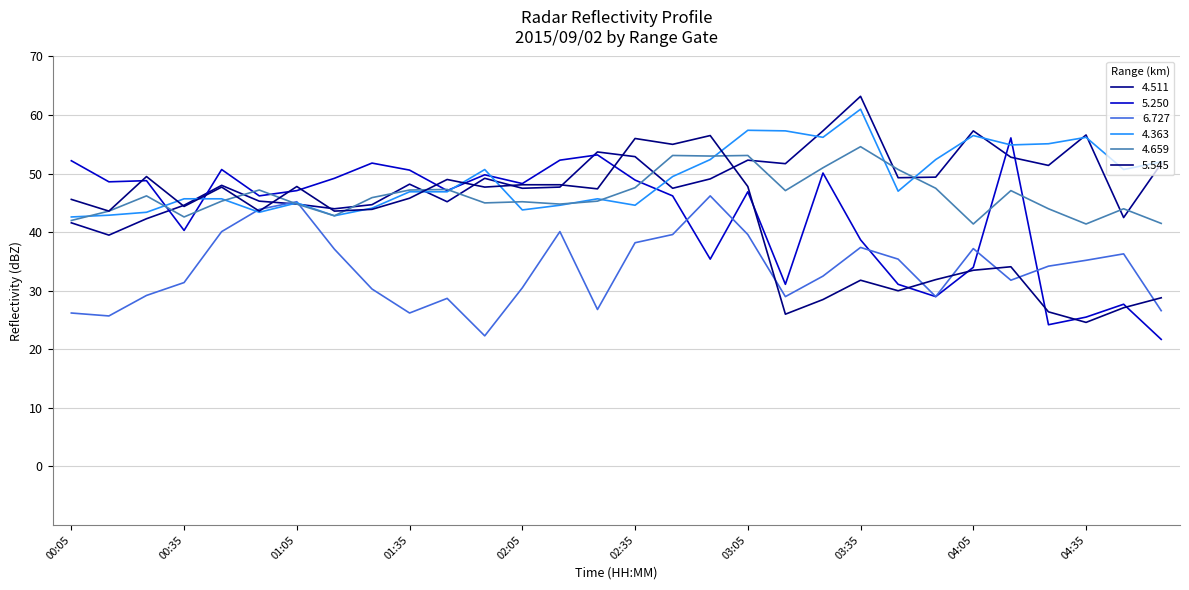

At which category does the chart reach its peak across all series?

03:35